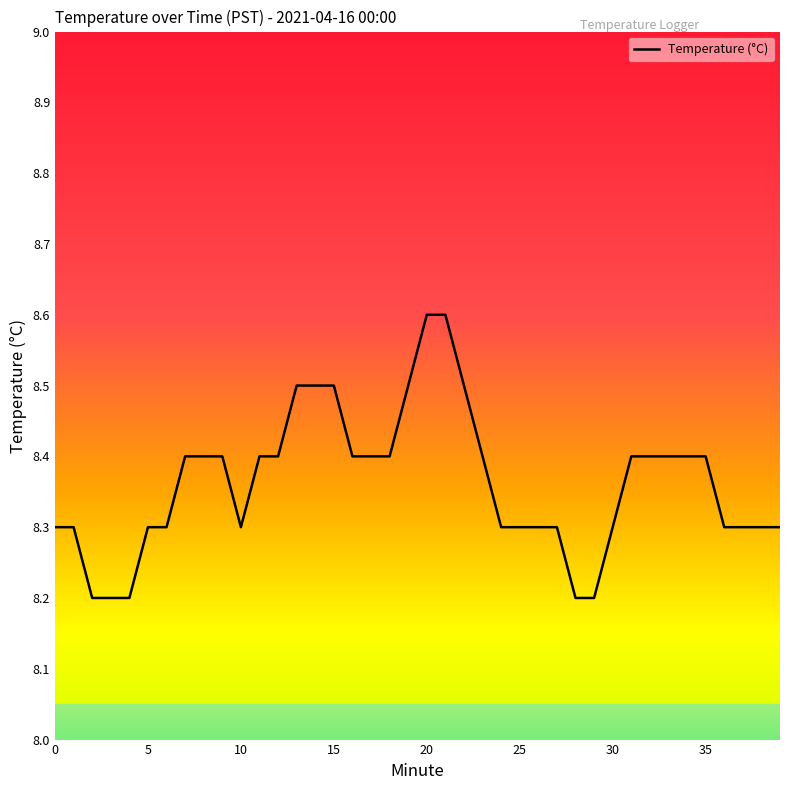

What is the minimum value shown in the chart?

8.2